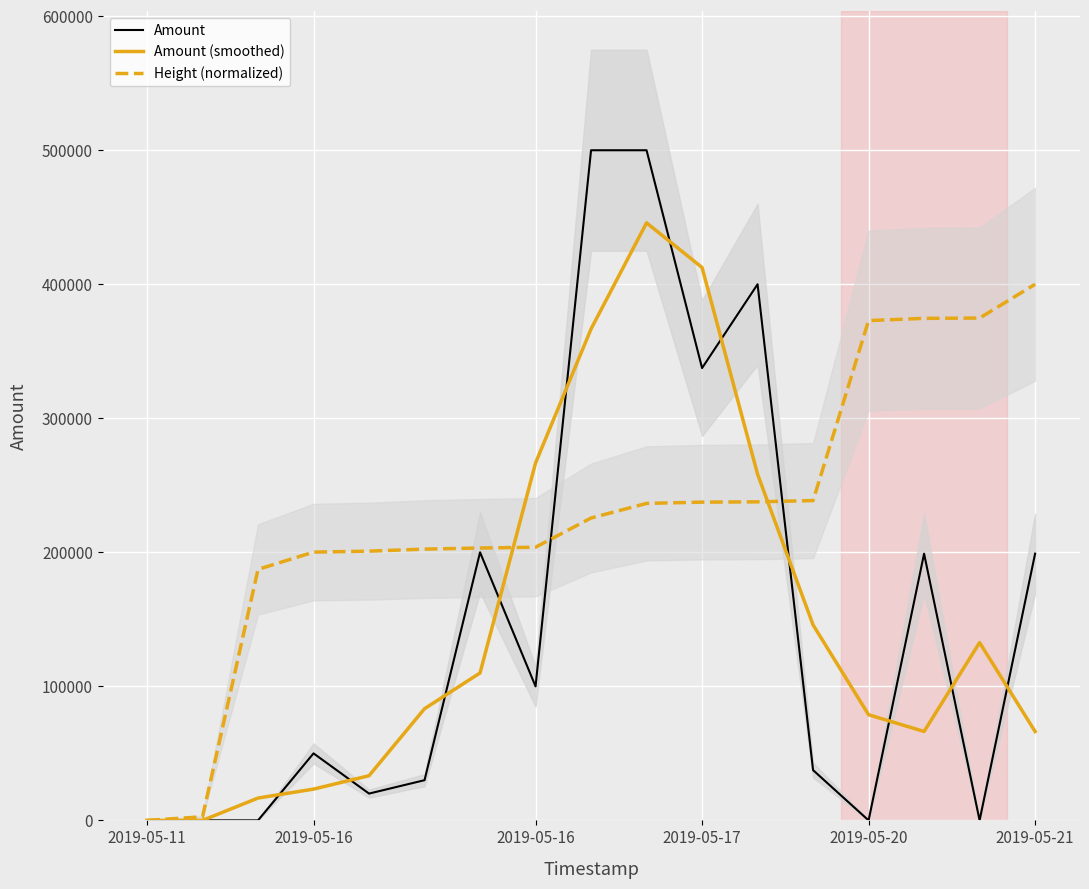

How many intersections are there between Amount and Height (normalized)?

3